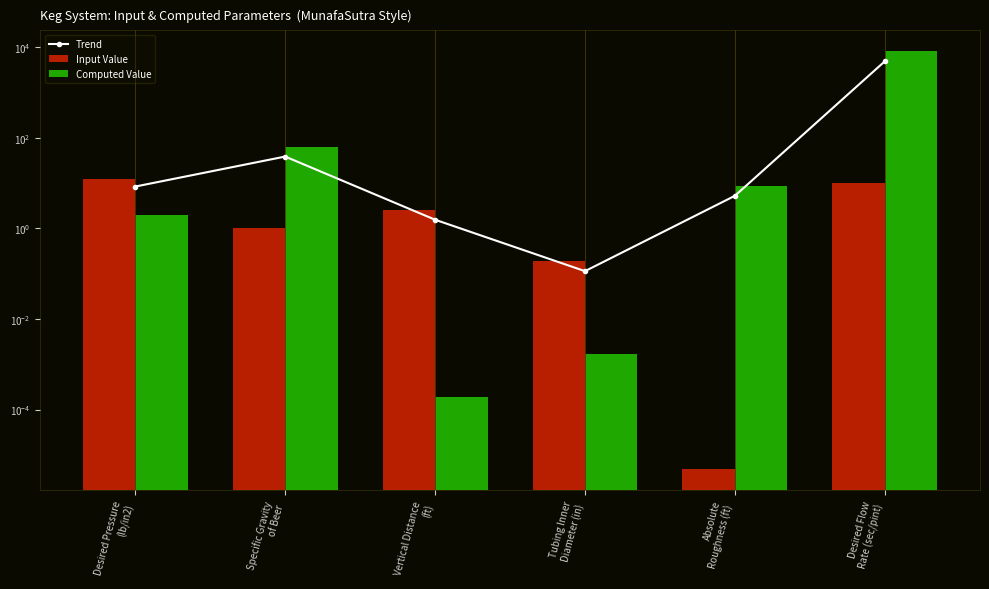

What is the sum of all Computed Value values?

8176.1